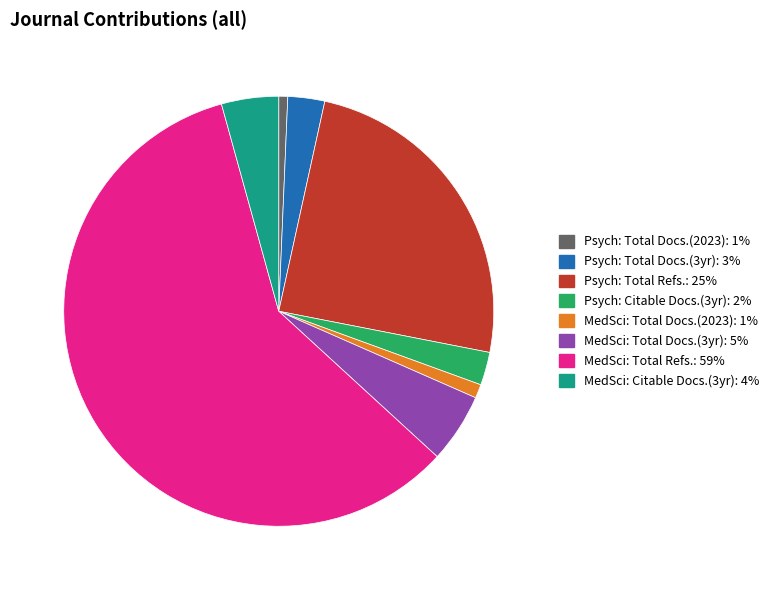

Which slice is the largest?

MedSci: Total Refs.: 59%